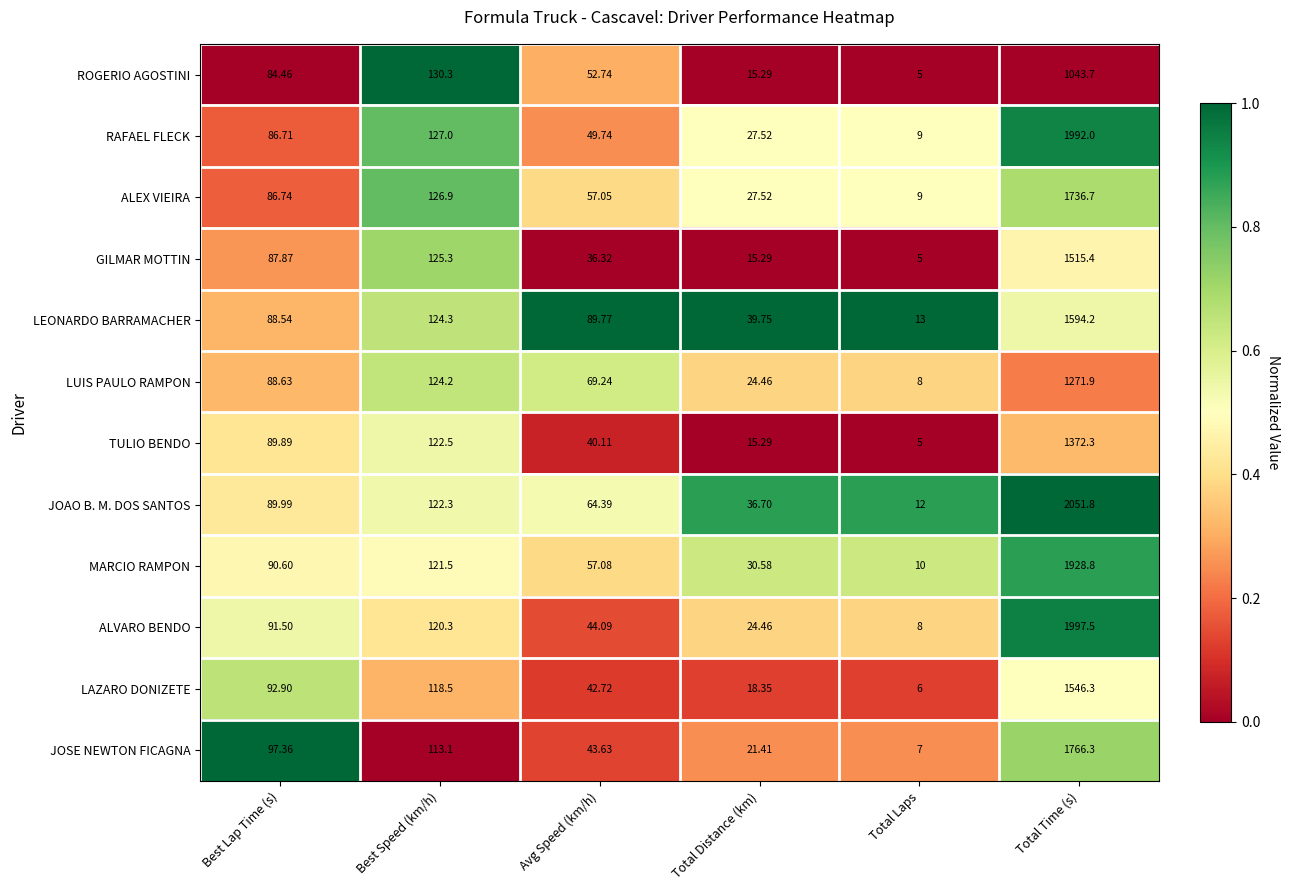

Which series changed the most between Best Speed (km/h) and Avg Speed (km/h)?

GILMAR MOTTIN